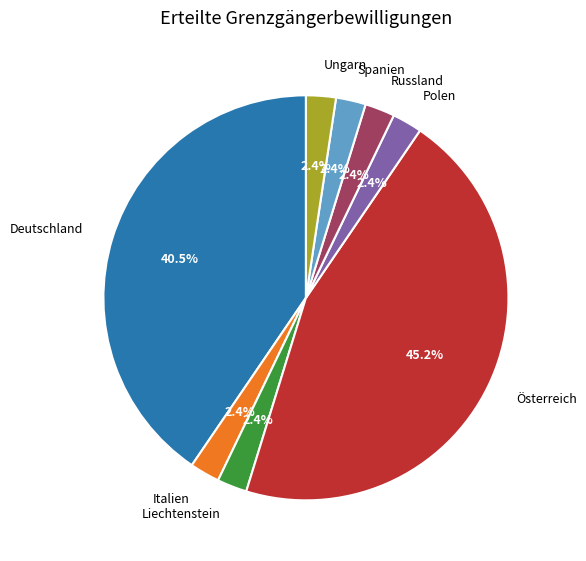

Which category has the biggest portion of the pie?

Österreich